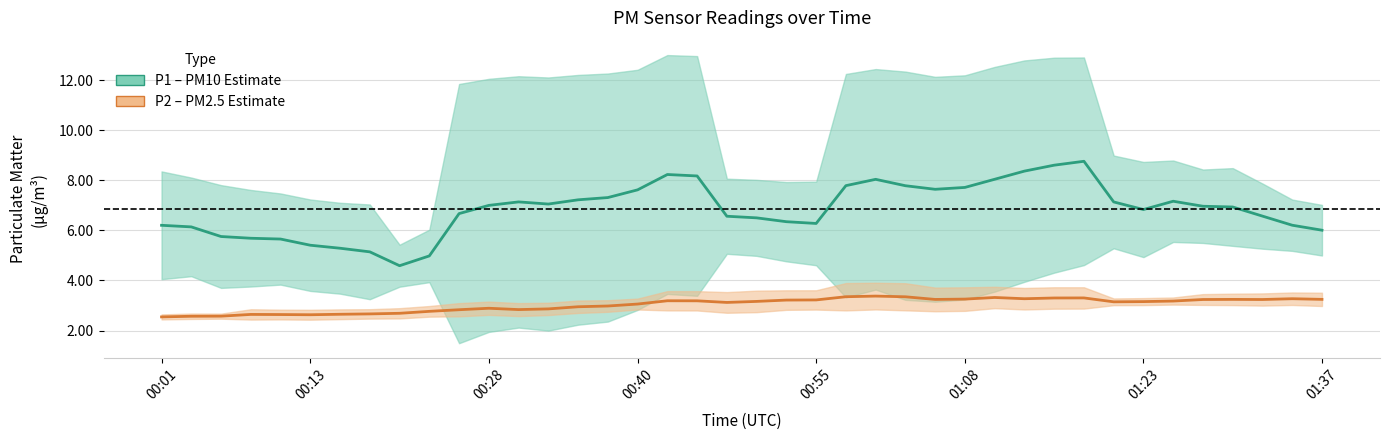

How many series are shown in this chart?

2